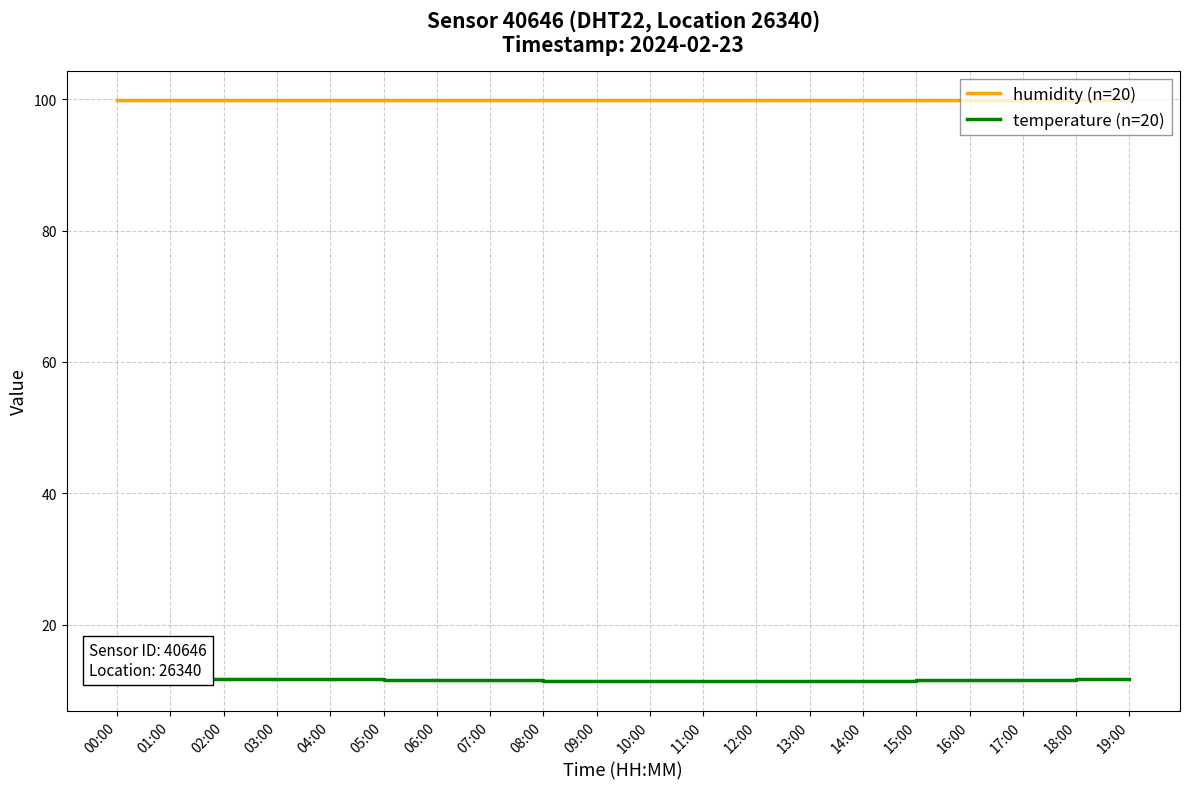

What is the sum of all humidity (n=20) values?

1998.0